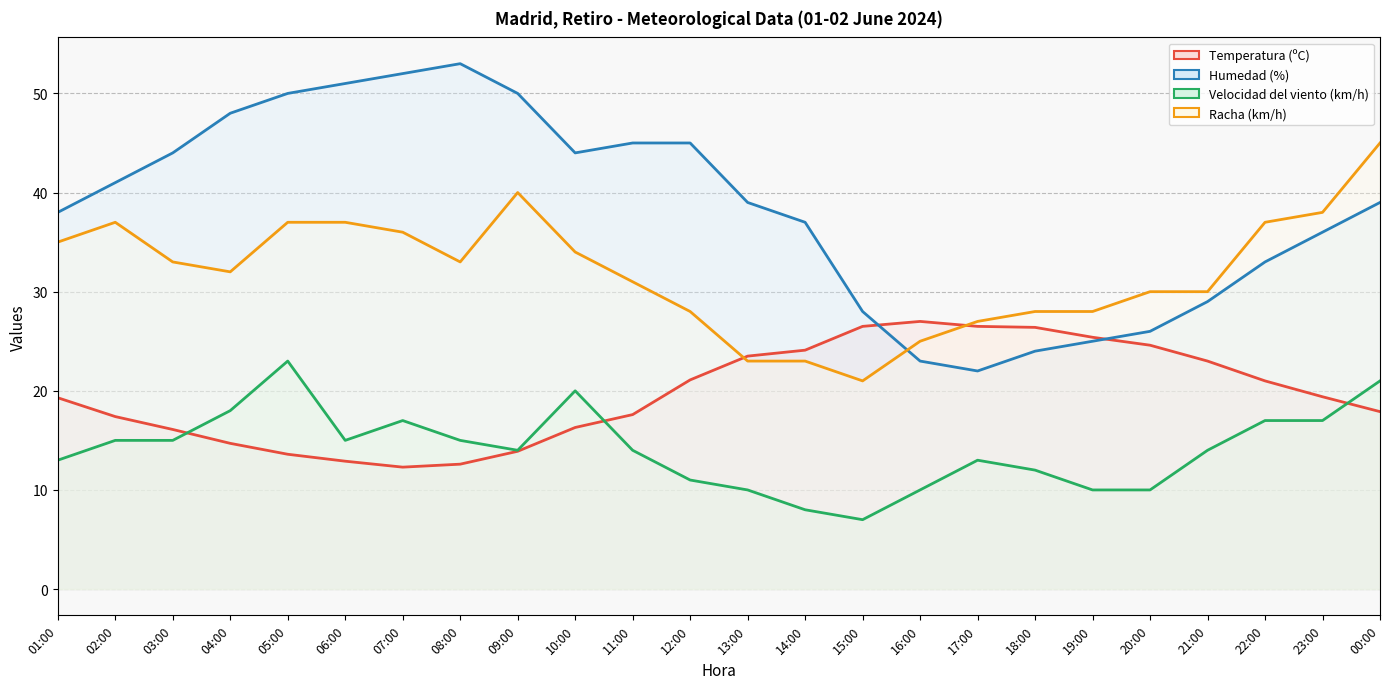

What is the sum of all Velocidad del viento (km/h) values?

339.0